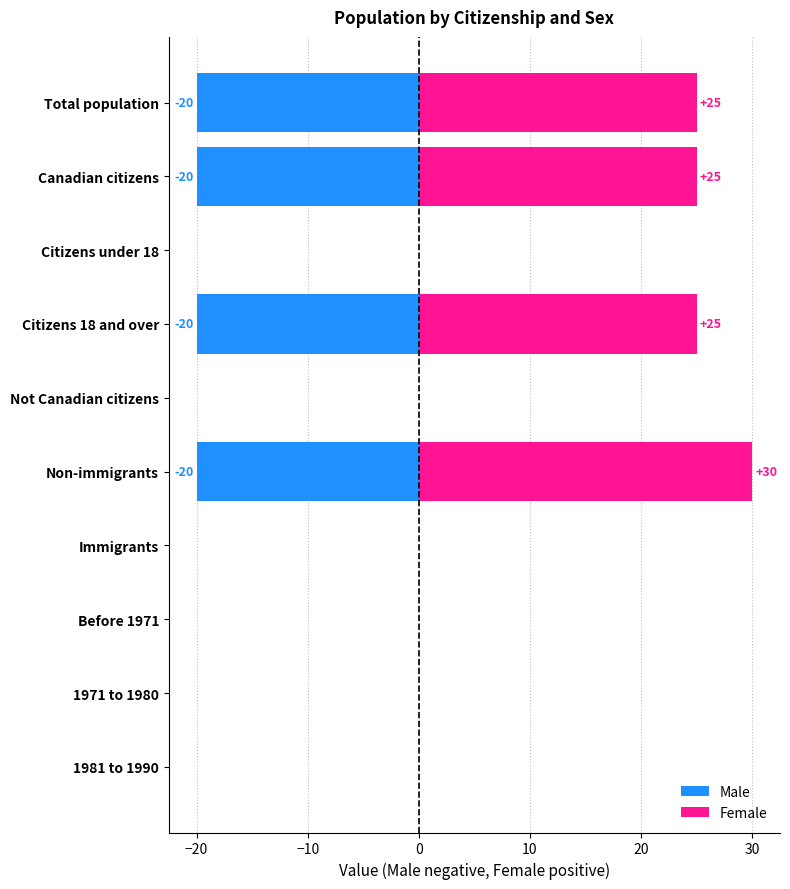

How many series are shown in this chart?

2